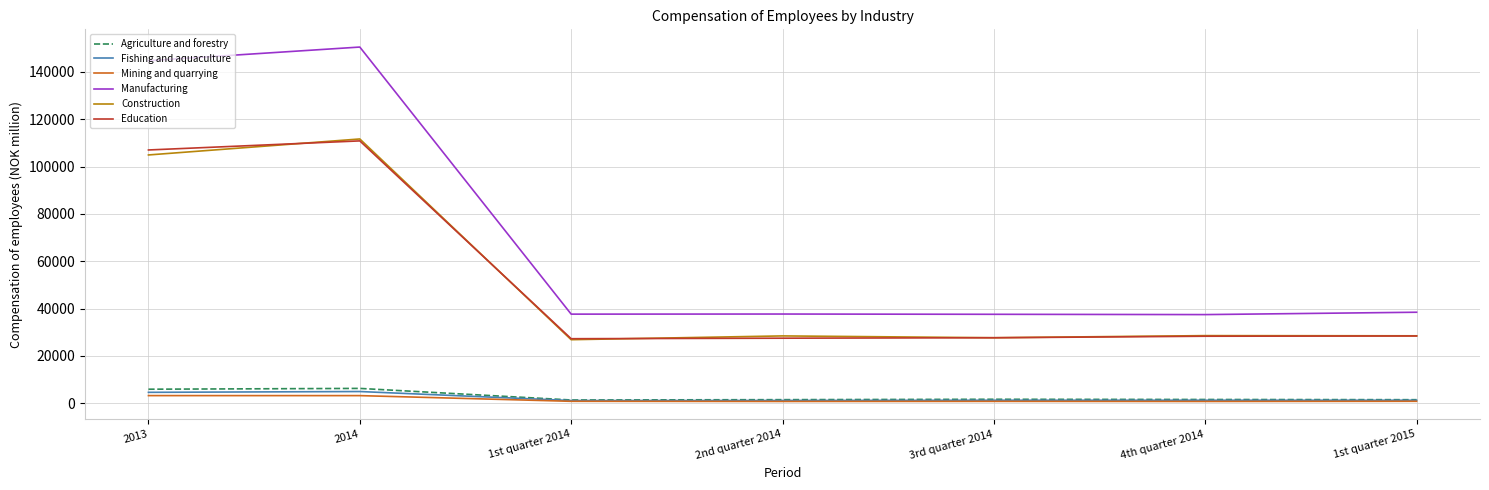

The value of Manufacturing at 2013 is 144778. True or false?

True